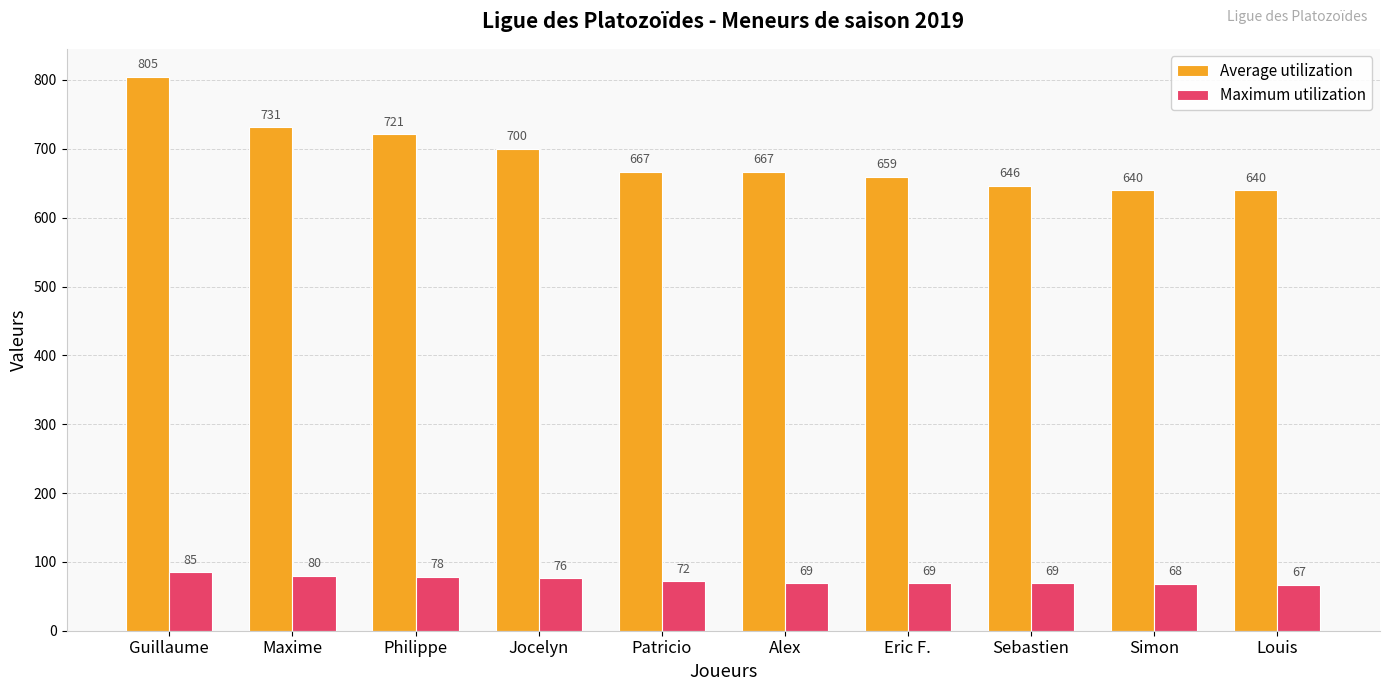

What is the label of the 4th bar from the right?

Eric F.